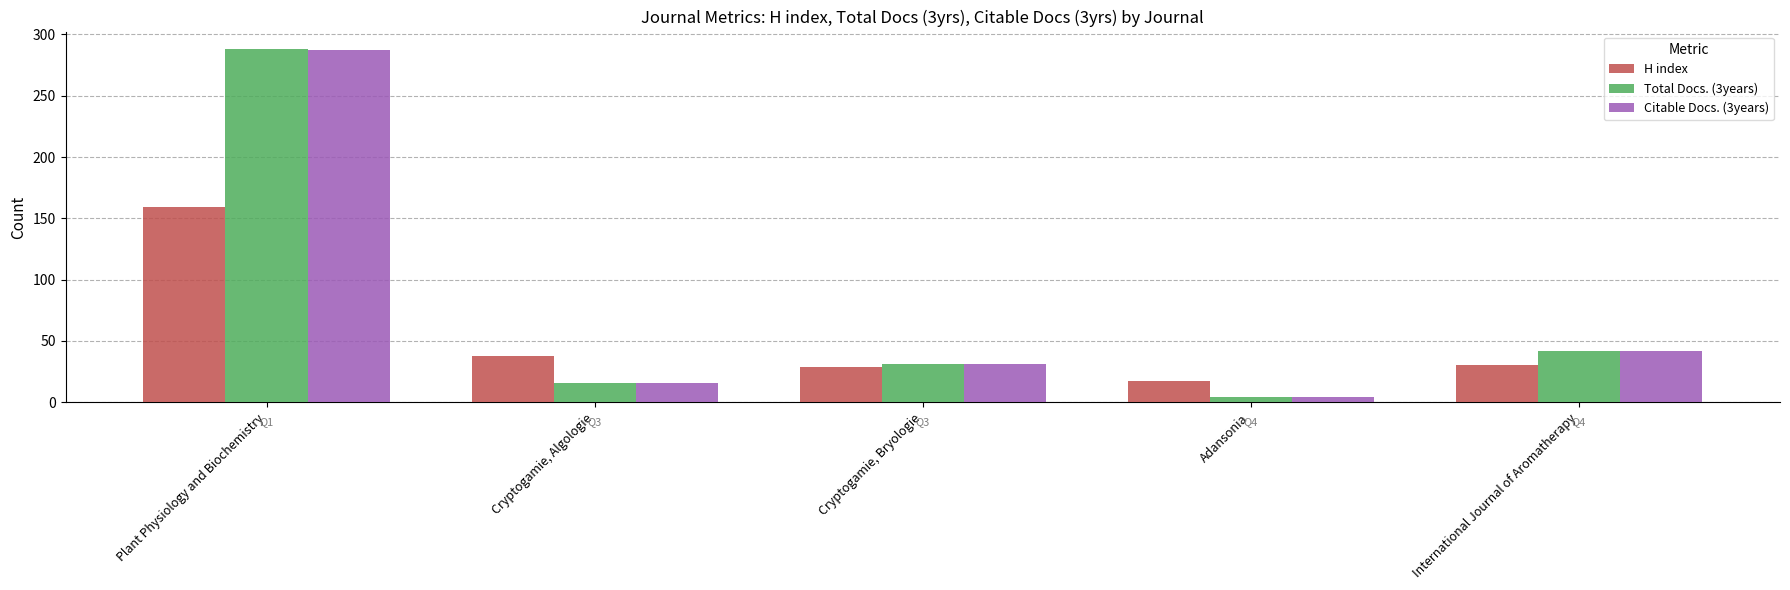

Rank the categories by H index value from highest to lowest.

Plant Physiology and Biochemistry, Cryptogamie, Algologie, International Journal of Aromatherapy, Cryptogamie, Bryologie, Adansonia